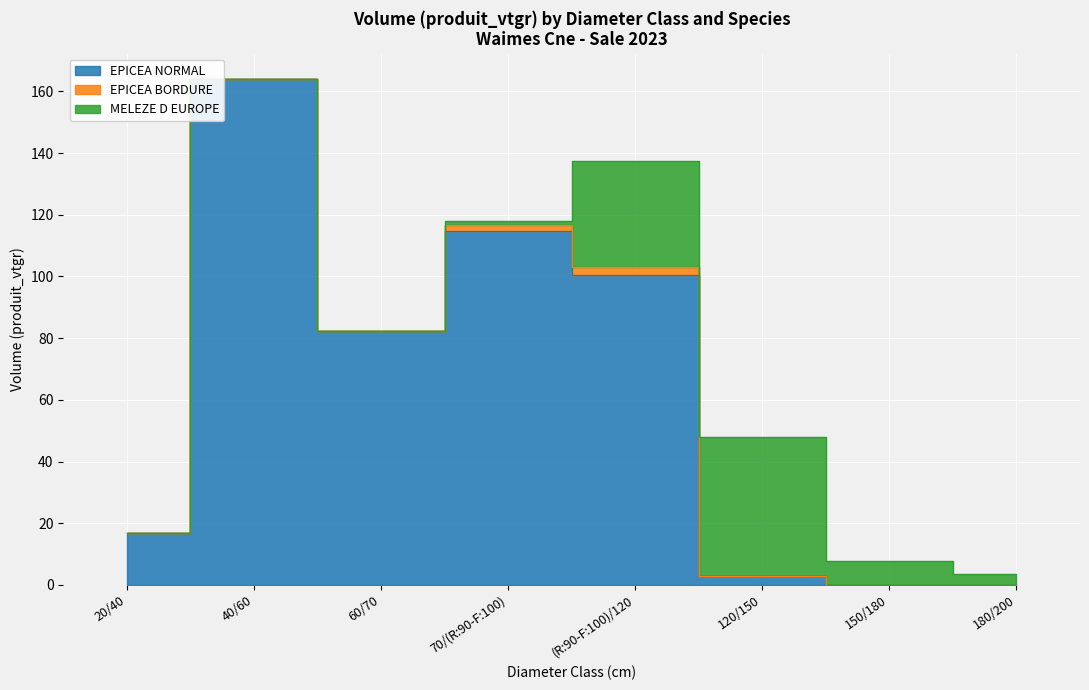

The EPICEA BORDURE series shows 0.0 at 150/180. True or false?

True